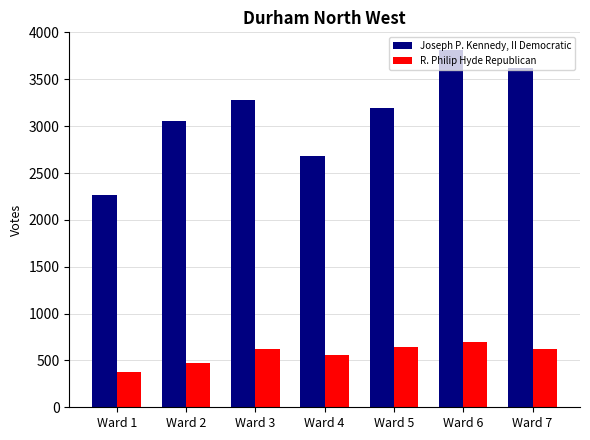

Is it true that Joseph P. Kennedy, II Democratic equals 2685 at Ward 4?

True